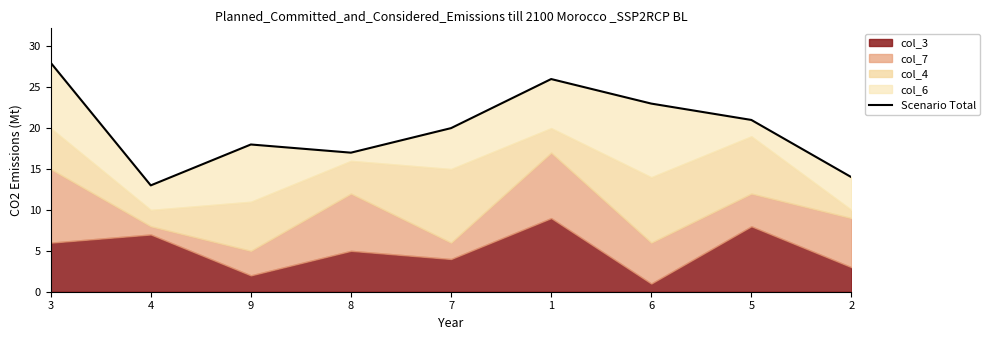

What is the ratio of the value at 6 to the value at 8?

1.4